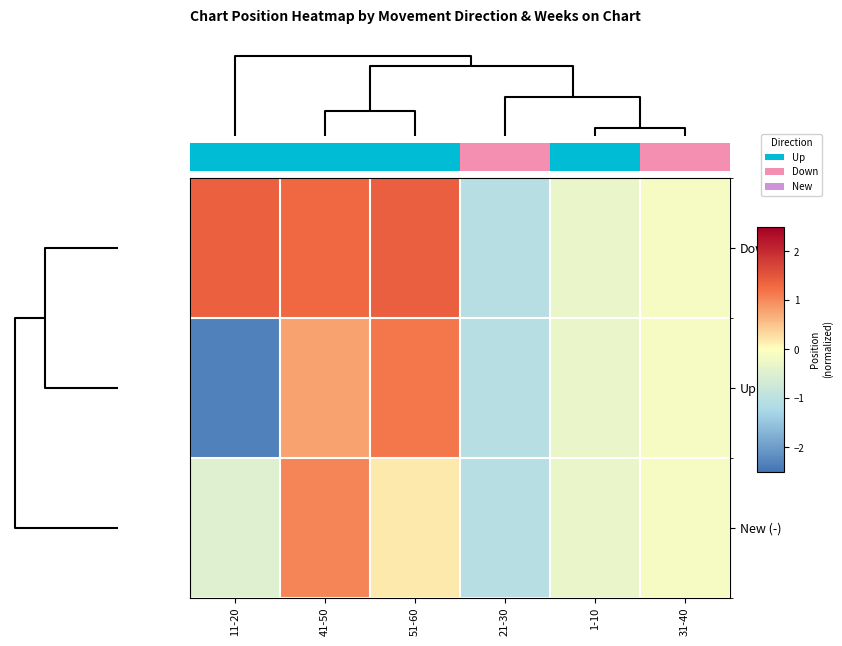

Is it true that Up equals 0.5 at 41-50?

False